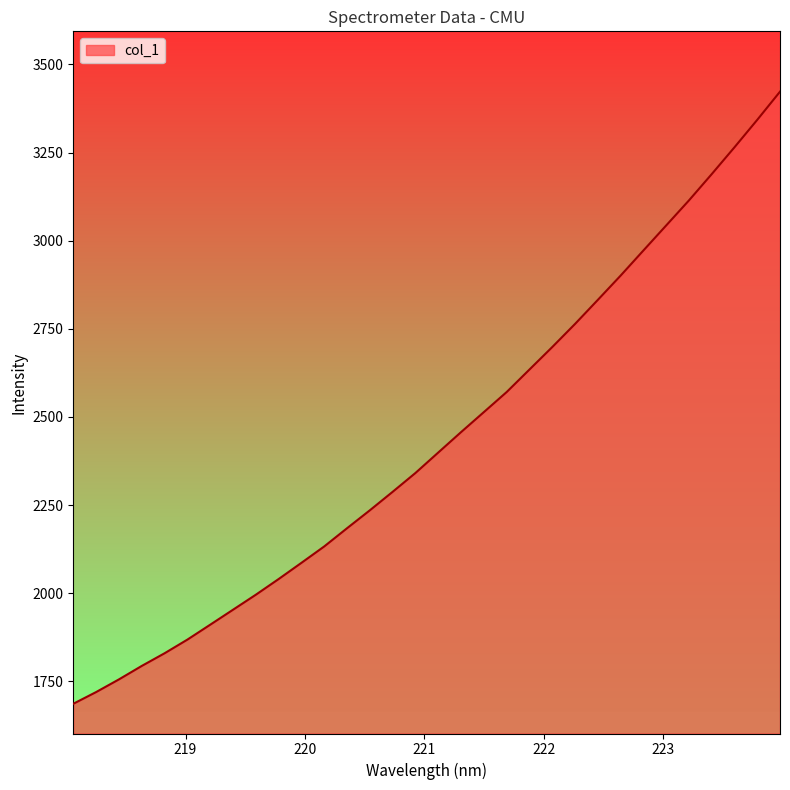

What is the minimum value shown in the chart?

1686.3